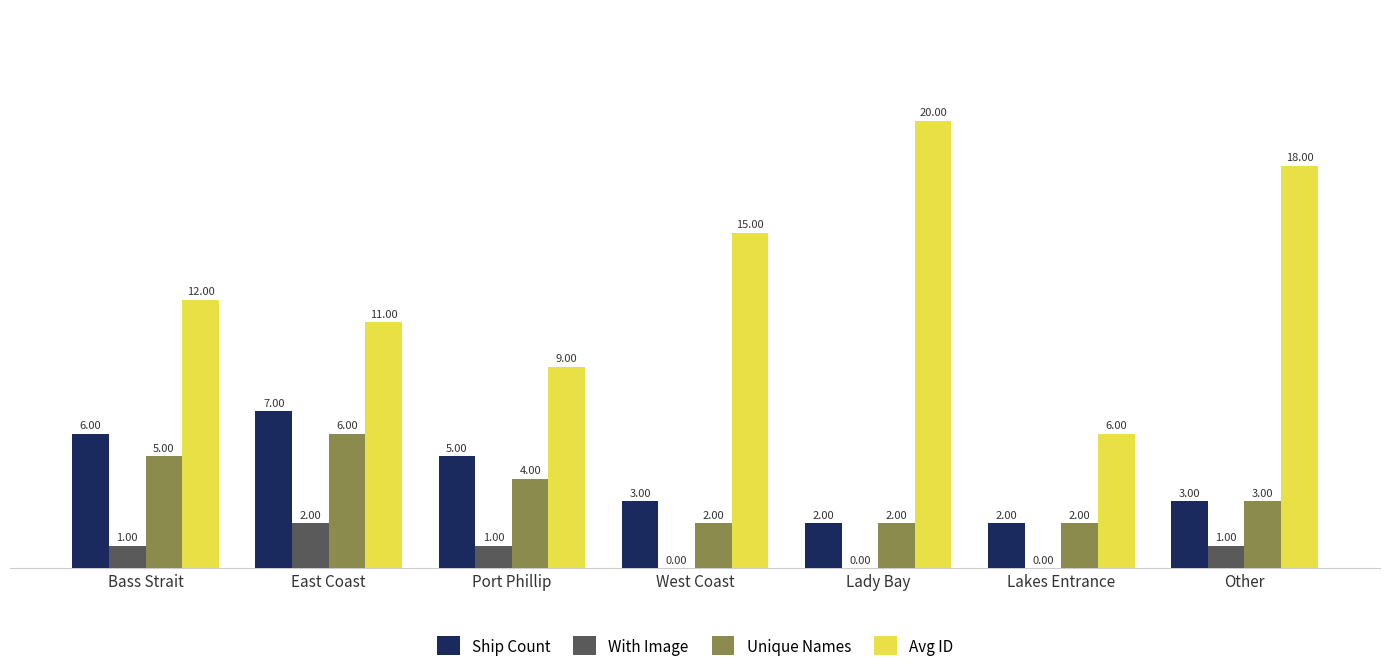

Which series changed the most between Bass Strait and Lady Bay?

Avg ID